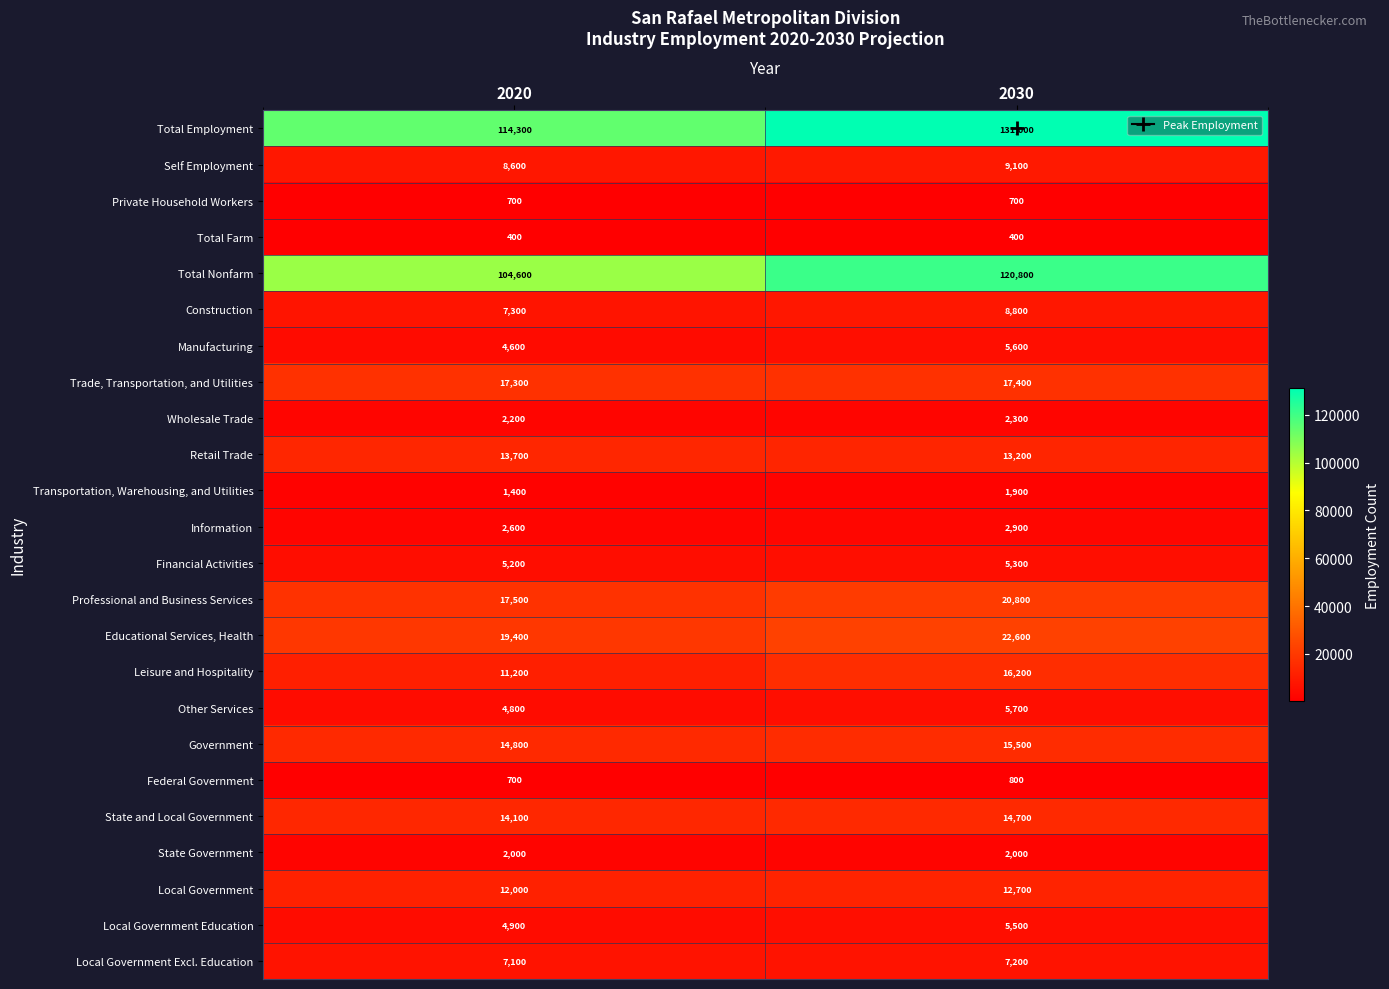

Which series has the largest total across all categories?

Total Employment